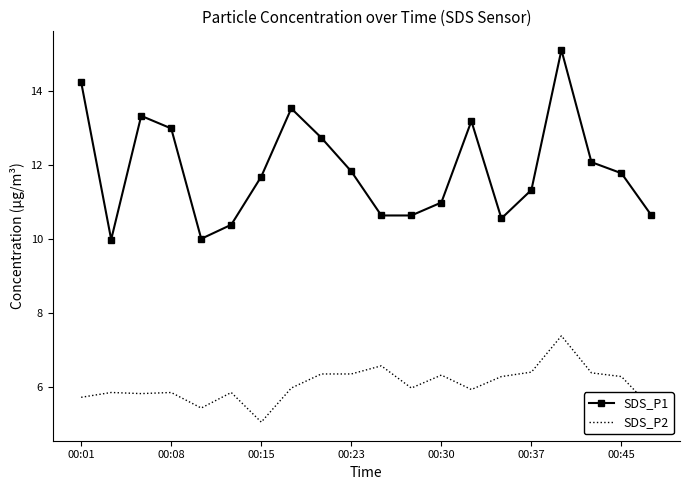

True or false: SDS_P1 and SDS_P2 cross at least once.

False